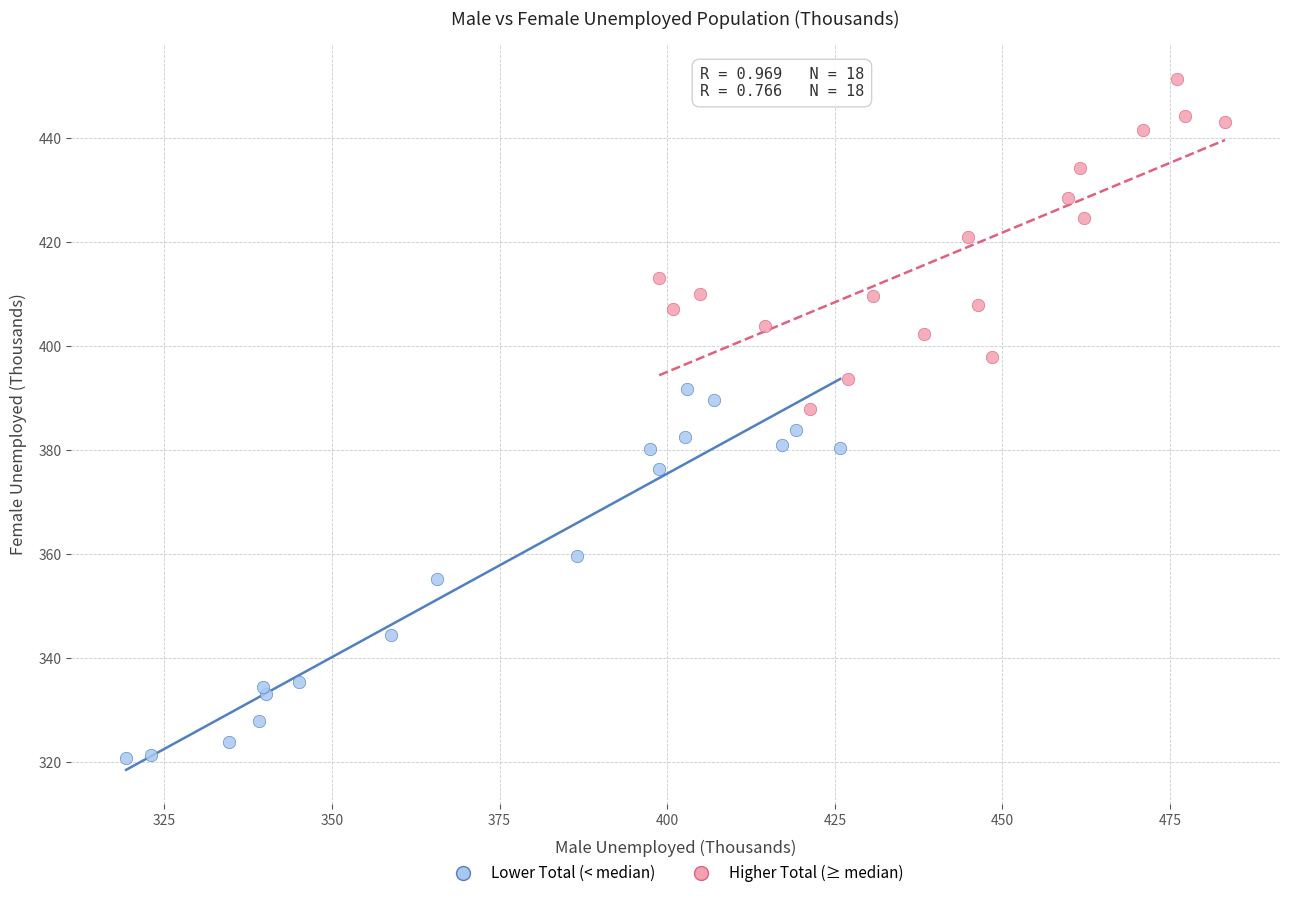

Which series has the widest spread of Y values?

Lower Total (< median)